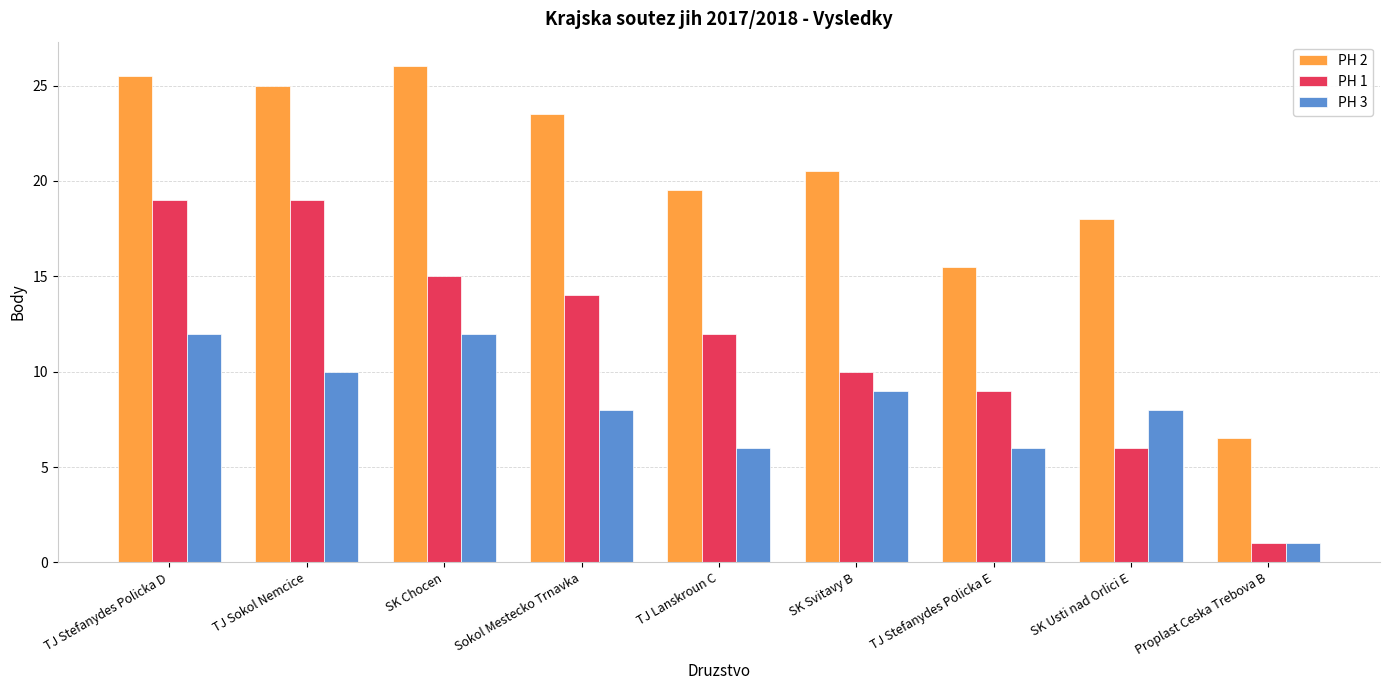

What is the label of the 3rd bar from the right?

TJ Stefanydes Policka E